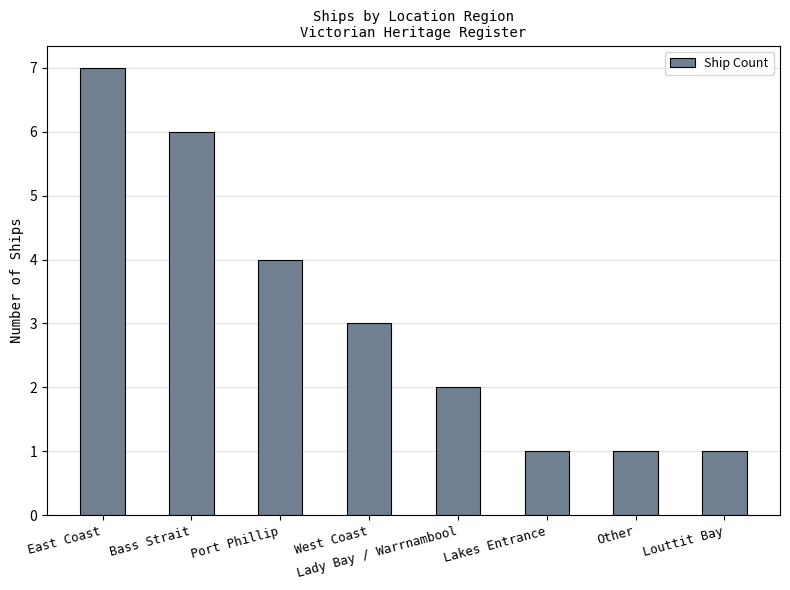

What is the greatest value displayed?

7